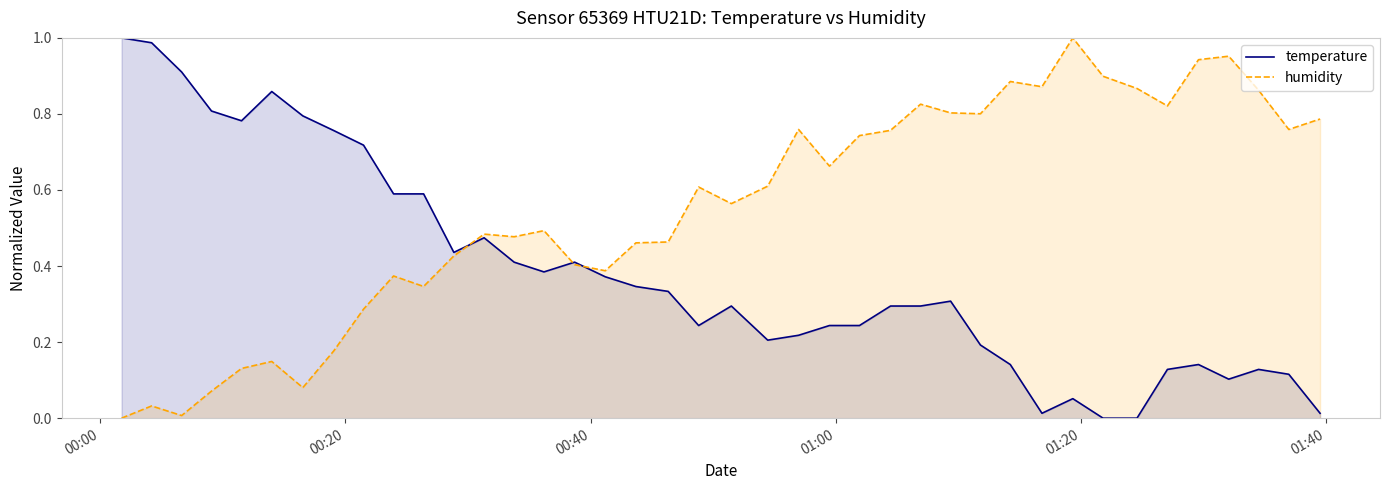

Does the chart have visible grid lines?

No